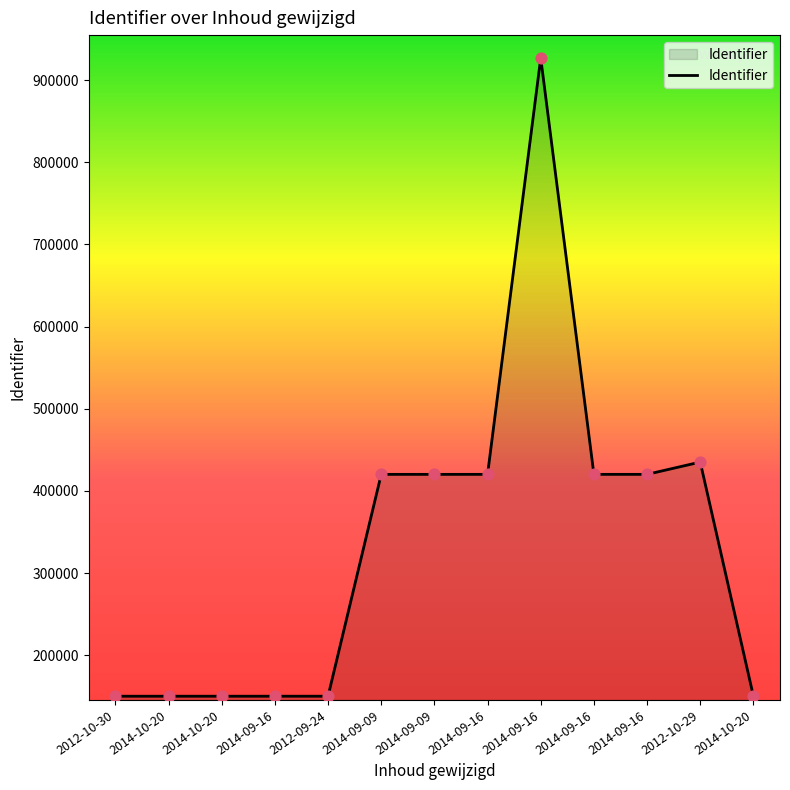

Which has a higher value, 2014-09-09 or 2014-09-16?

2014-09-16